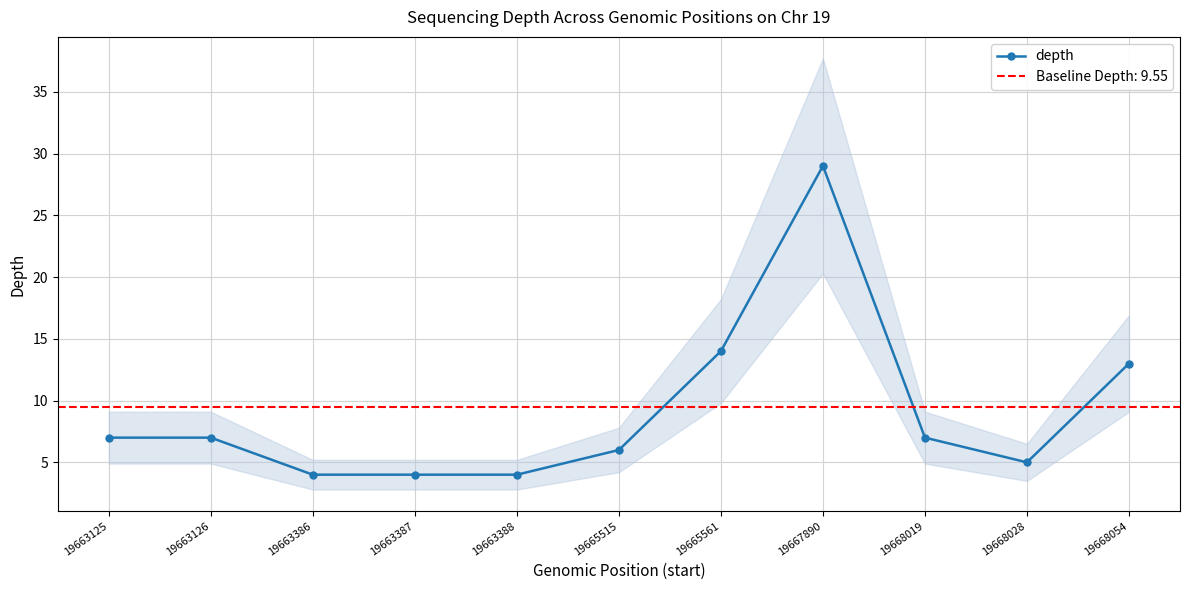

What is the greatest value displayed?

29